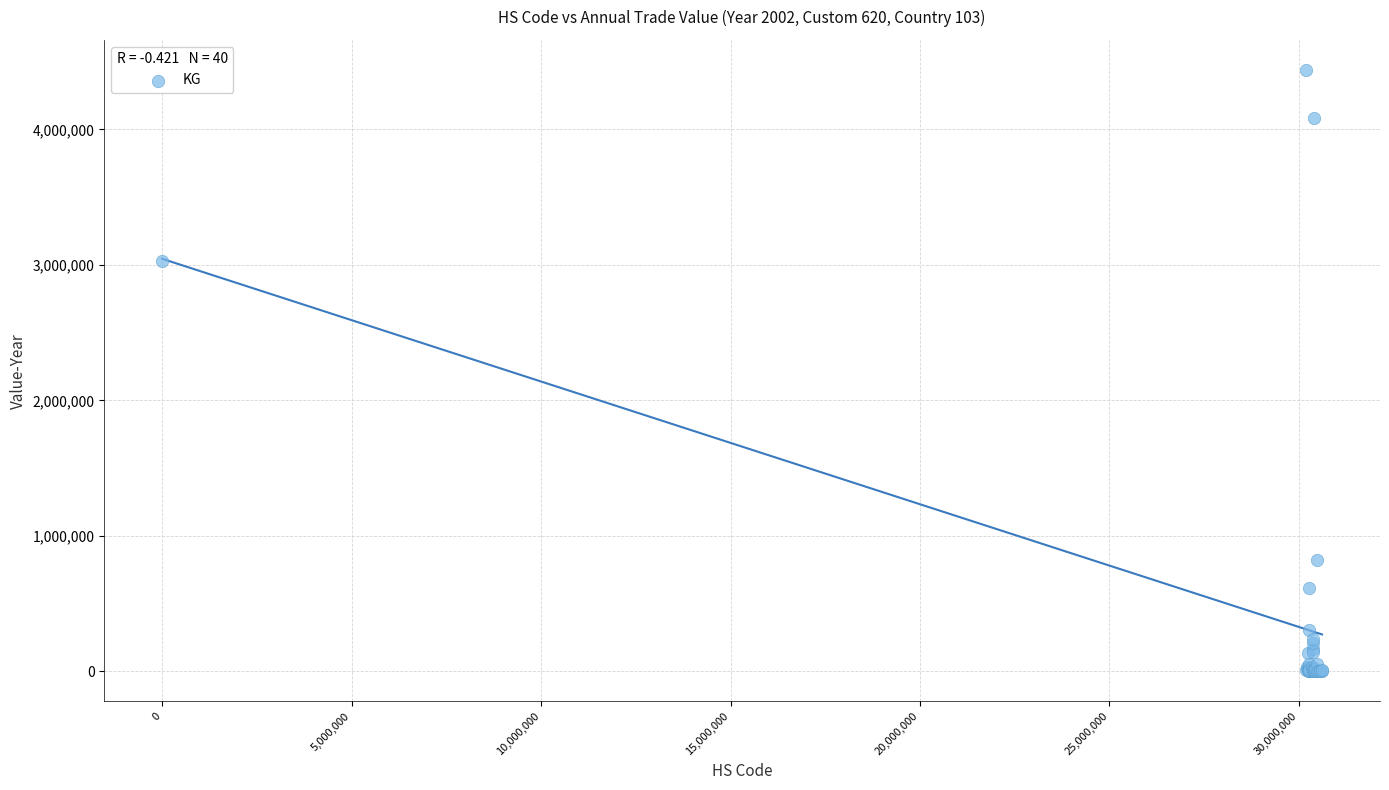

What Y value in the scatter plot is closest to 2219806?

3027434